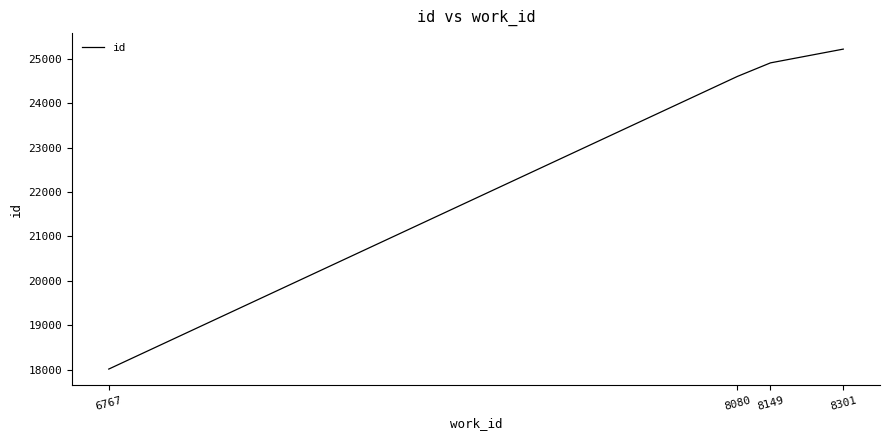

Which category has the highest value across all series?

8301